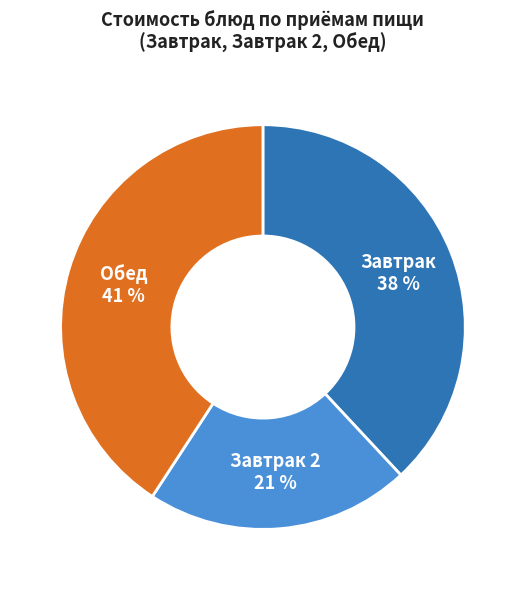

Does any single category account for the majority?

No